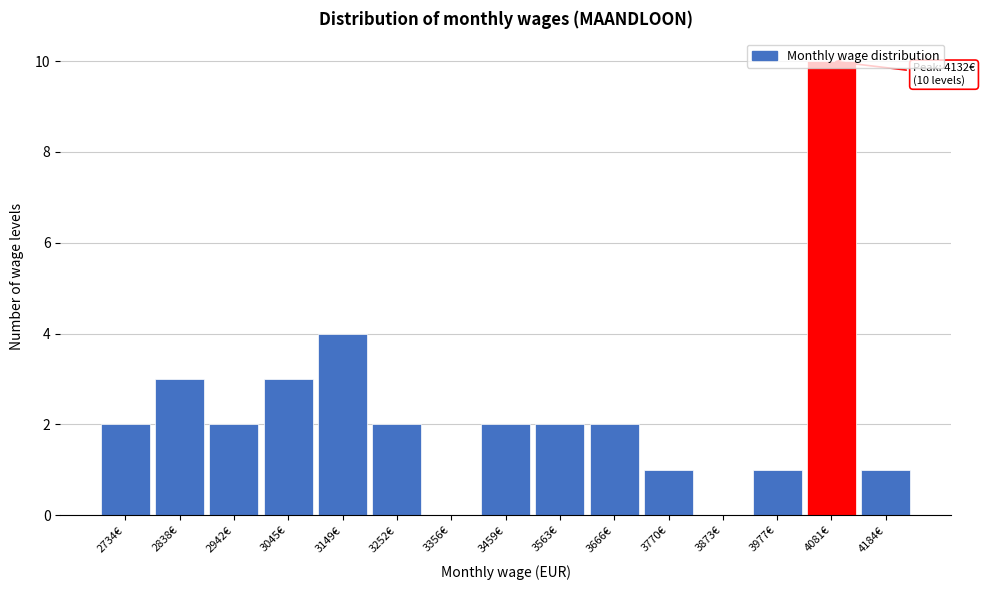

What value does the data have at 4081€?

10